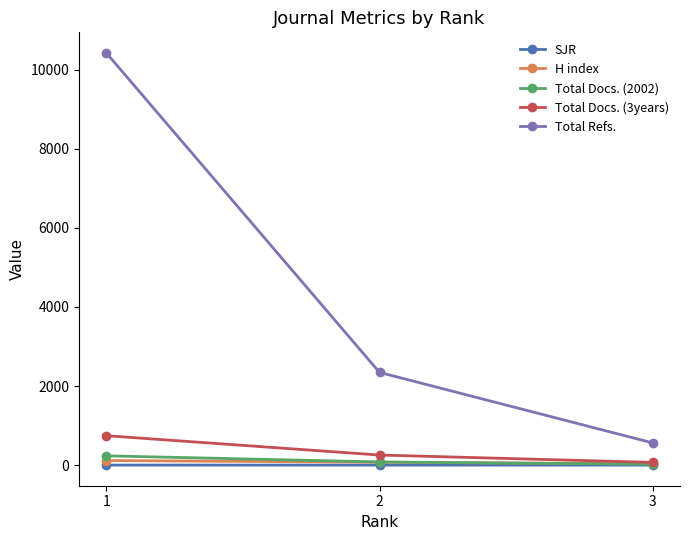

Which series changed the most between 1 and 3?

Total Refs.